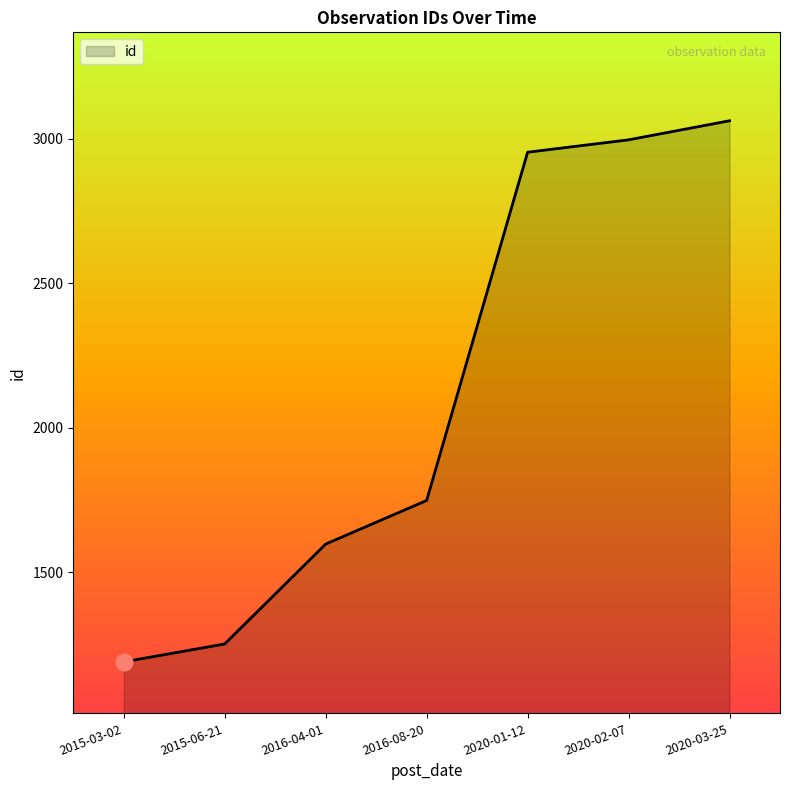

Rank the categories by value from lowest to highest.

2015-03-02, 2015-06-21, 2016-04-01, 2016-08-20, 2020-01-12, 2020-02-07, 2020-03-25